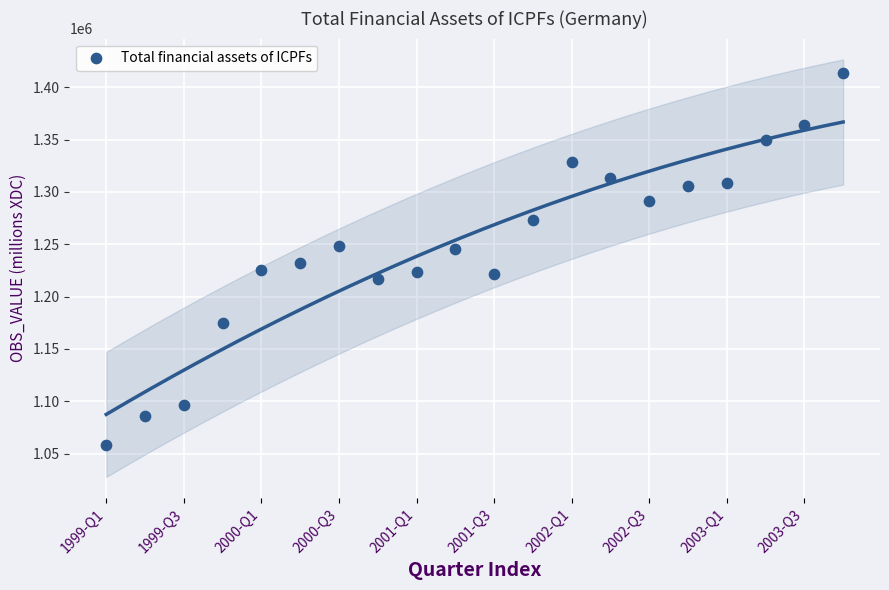

What is the range of Y values (max minus min)?

355152